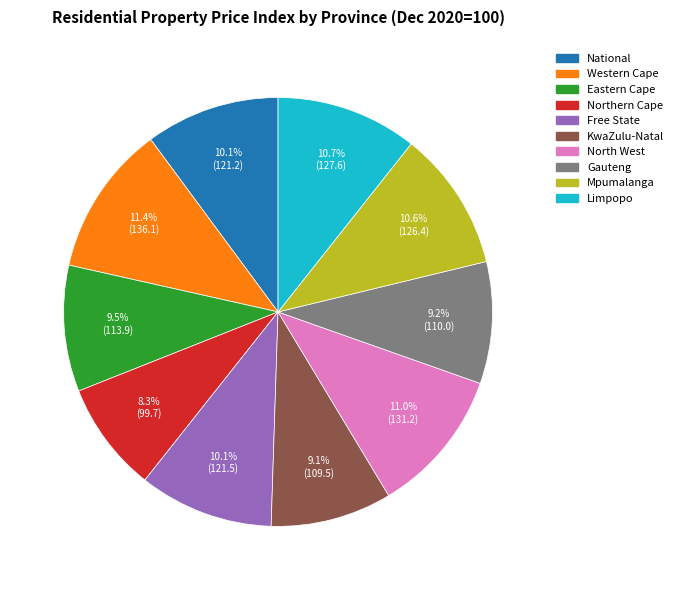

Which has a higher value, National or Western Cape?

Western Cape